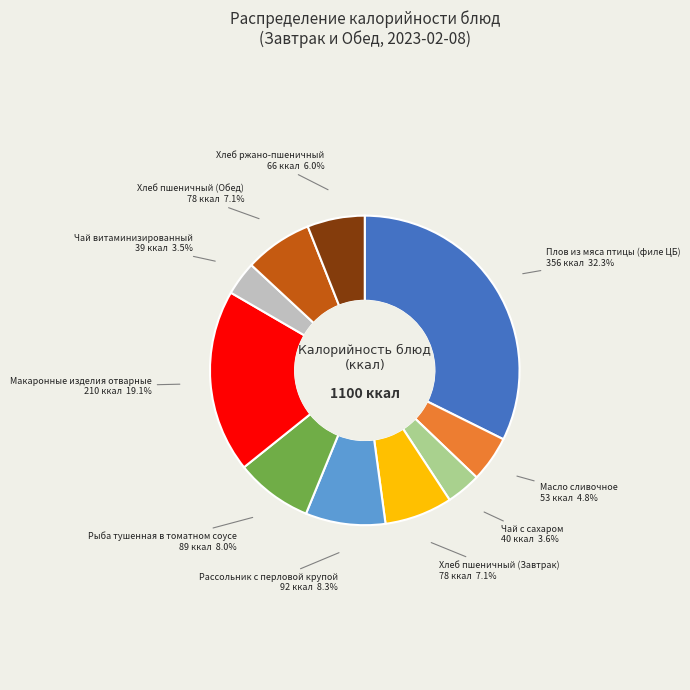

Is there a majority slice in this chart?

No